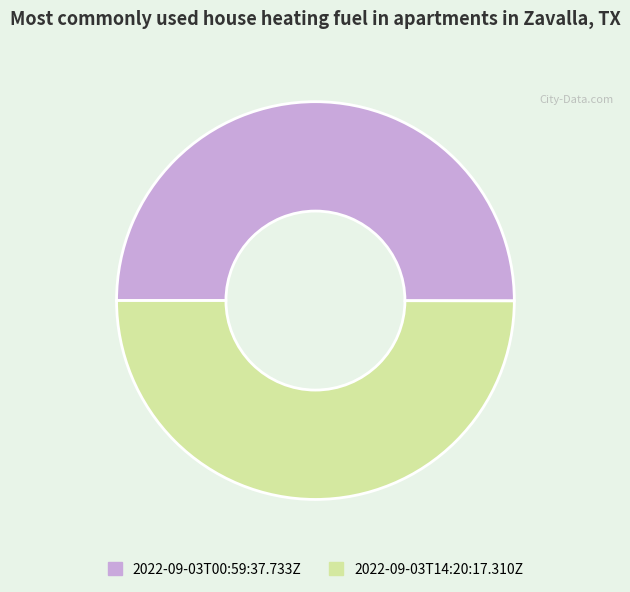

The 2022-09-03T14:20:17.310Z slice represents 45% of the pie. True or false?

False